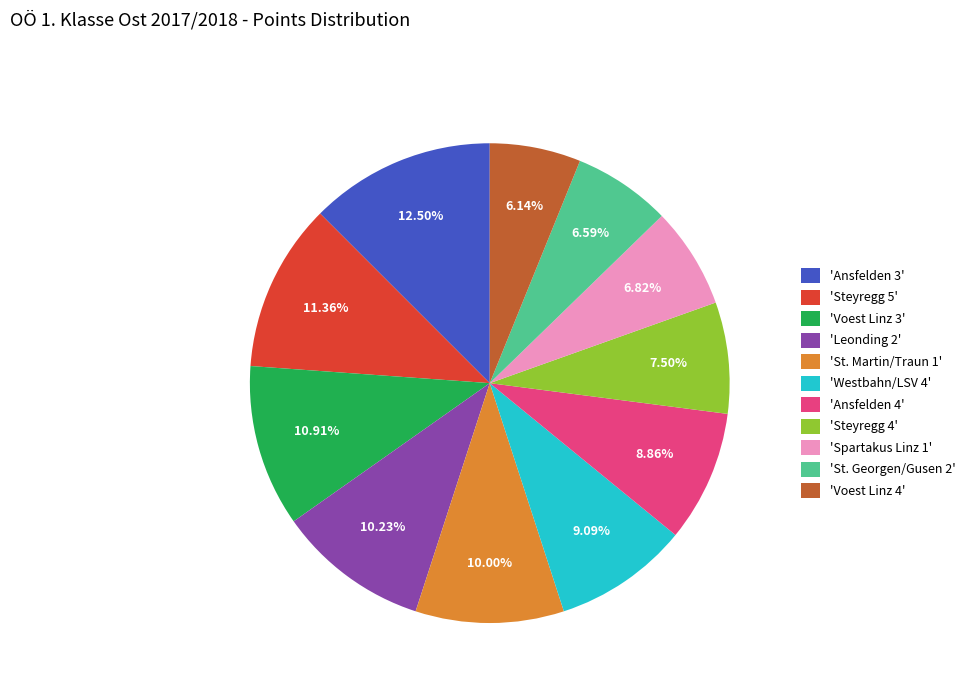

Is there a majority slice in this chart?

No